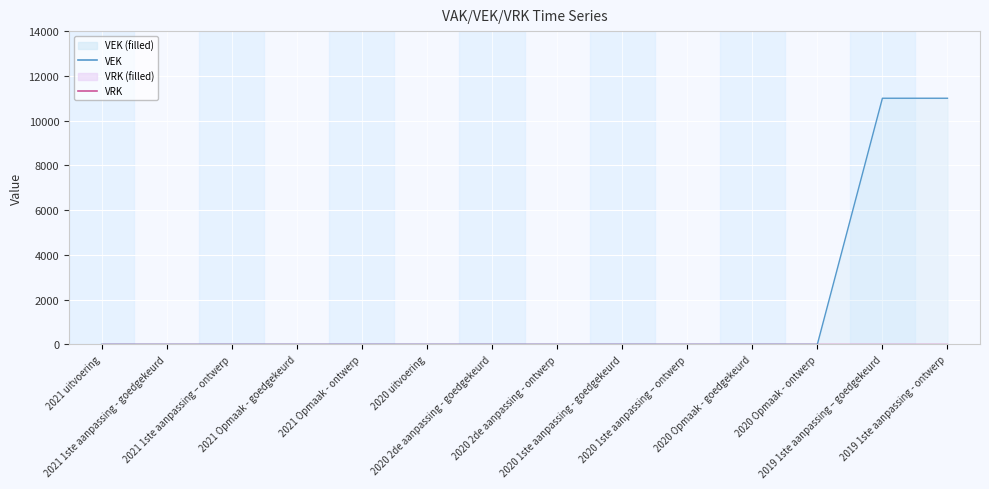

Rank the series at 2020 Opmaak - ontwerp from lowest to highest value.

VEK line, VRK line